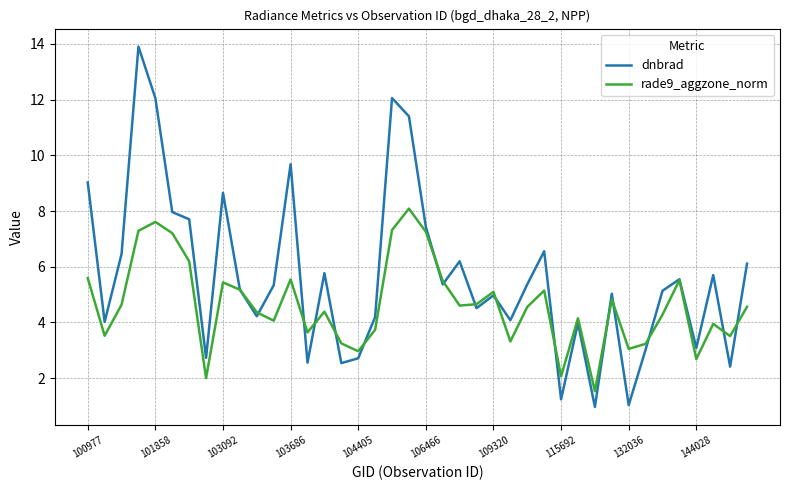

What is the lowest value of the dnbrad series?

1.0